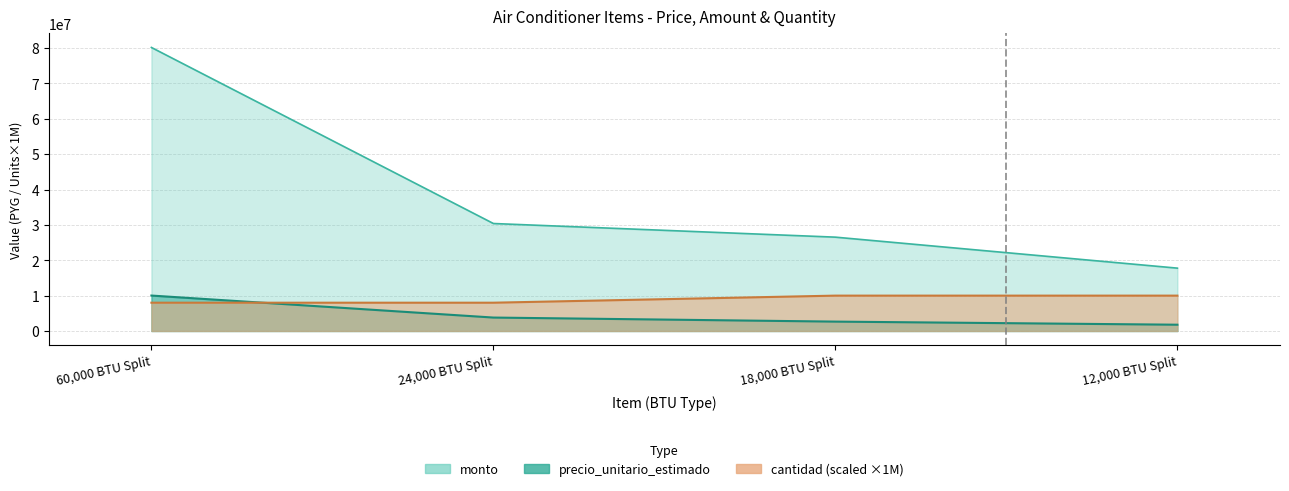

The precio_unitario_estimado series shows 1776917 at 12,000 BTU Split. True or false?

True